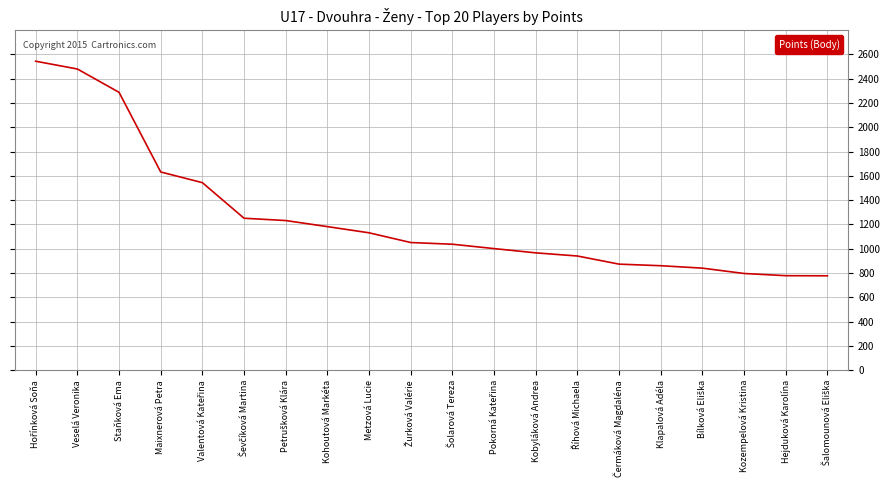

What is the change in value from Staňková Ema to Kohoutová Markéta?

-1106